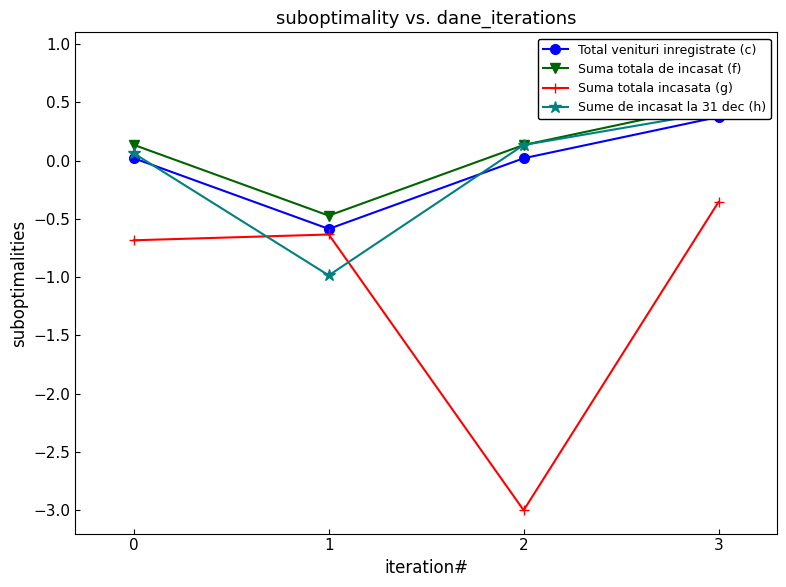

Which category has the highest value in the Total venituri inregistrate (c) series?

3